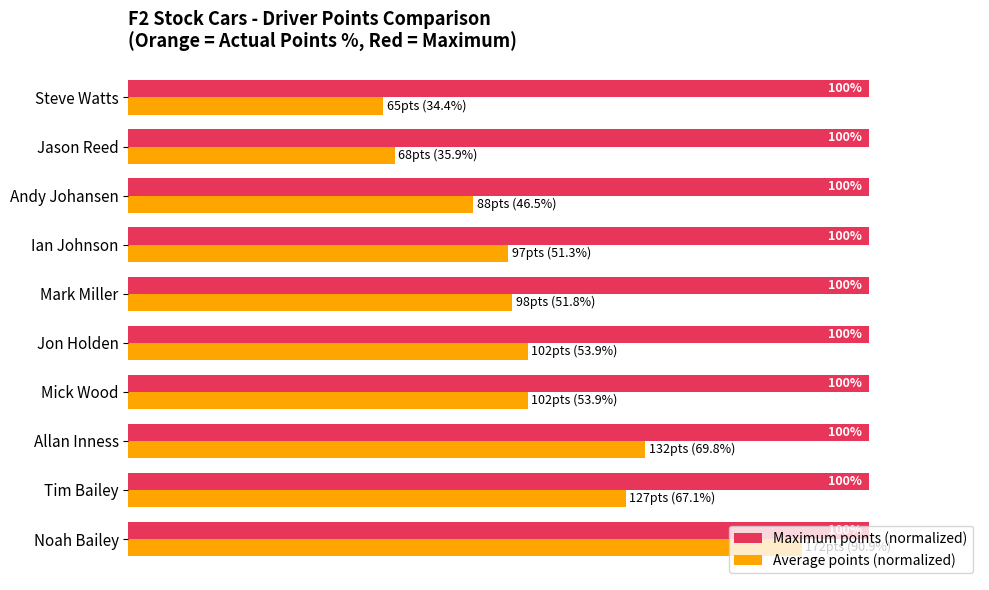

At which label is Average points (normalized) closest to 62?

Tim Bailey